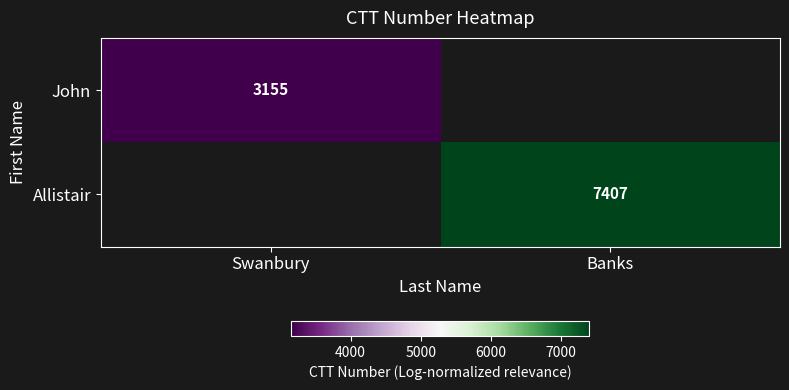

How many data points does each series have?

2